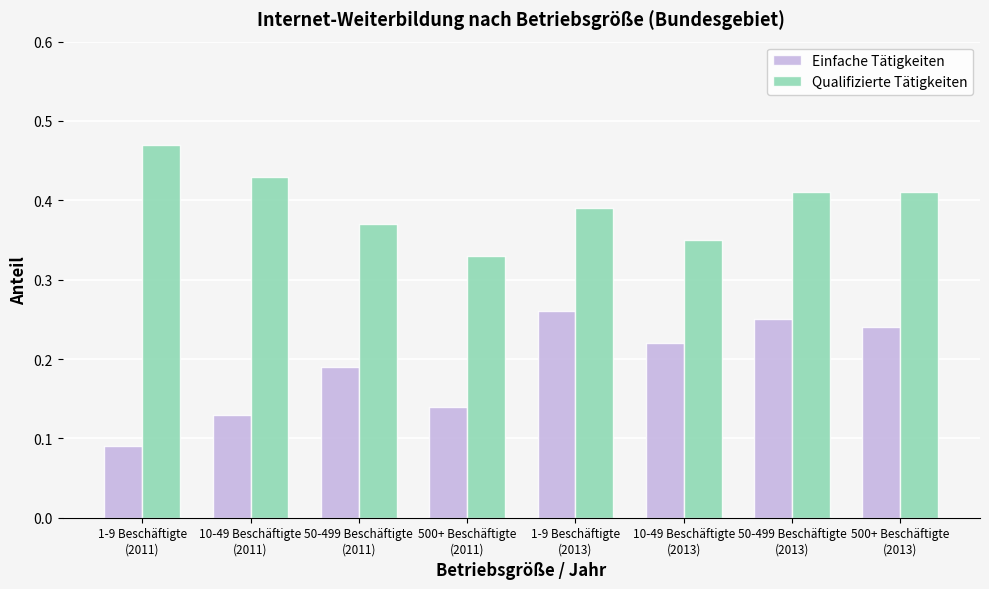

How many bars are there in total?

16